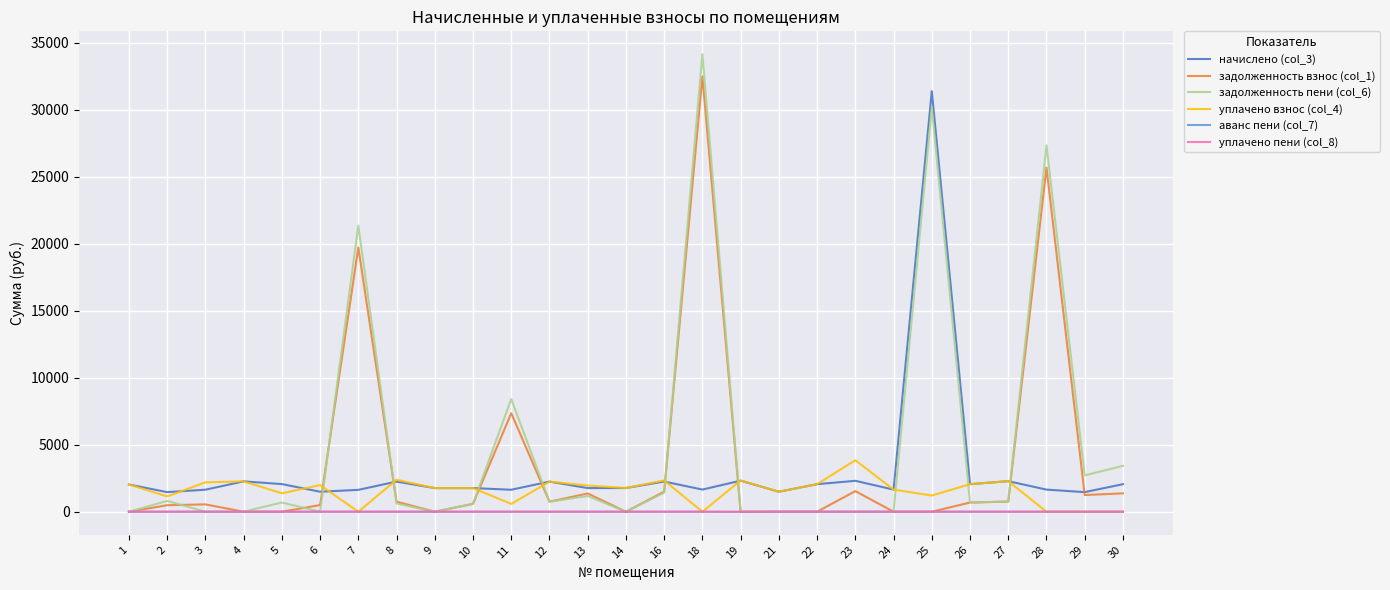

What is the total value across all series at 14?

3539.5